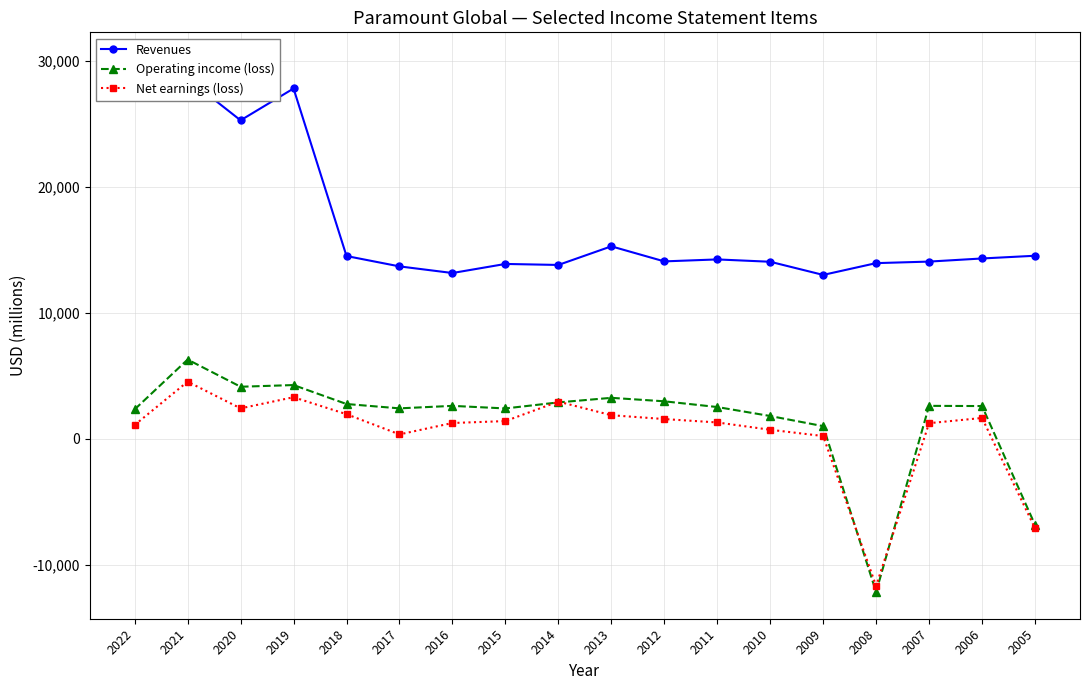

What is the maximum value for Revenues?

30154